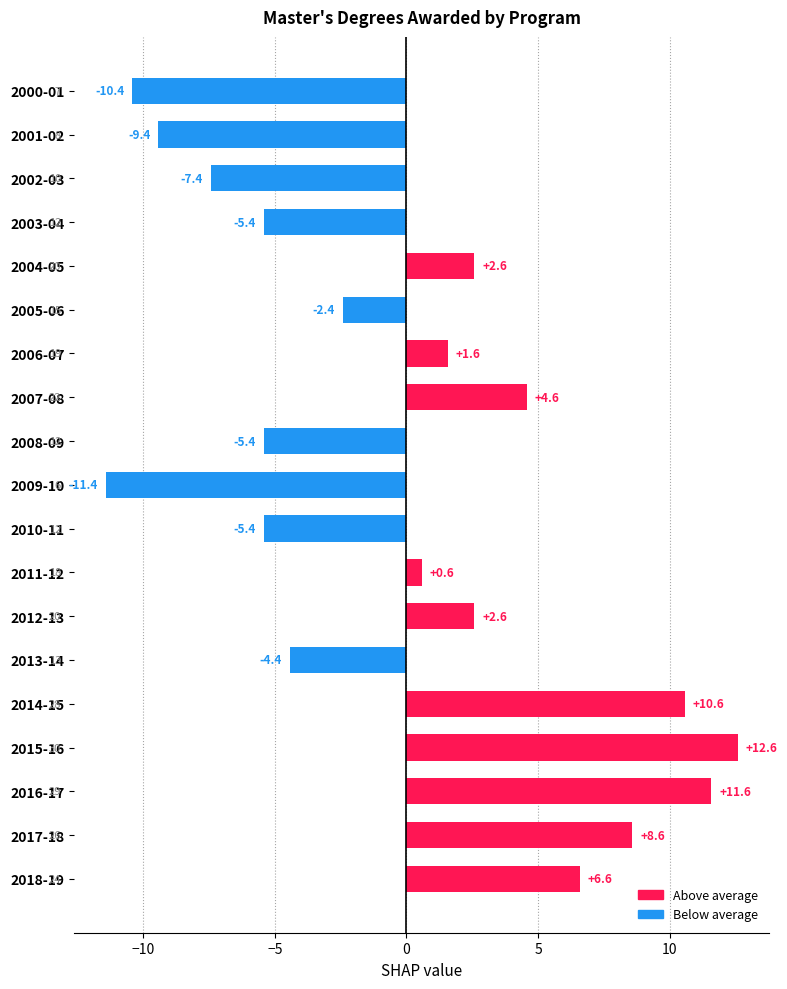

At which category does the chart reach its minimum across all series?

2009-10